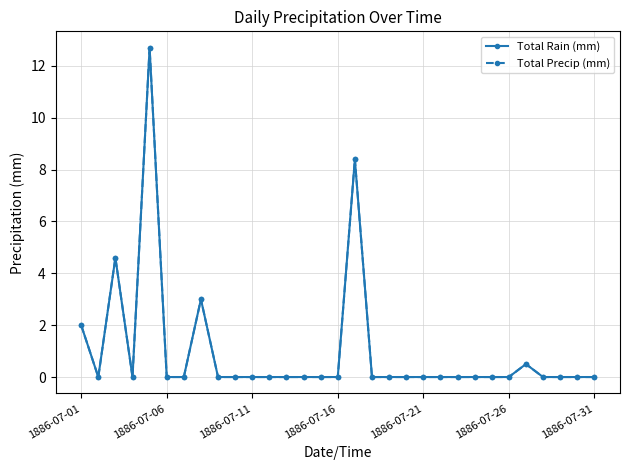

Is this an area chart (filled region under the line)?

No